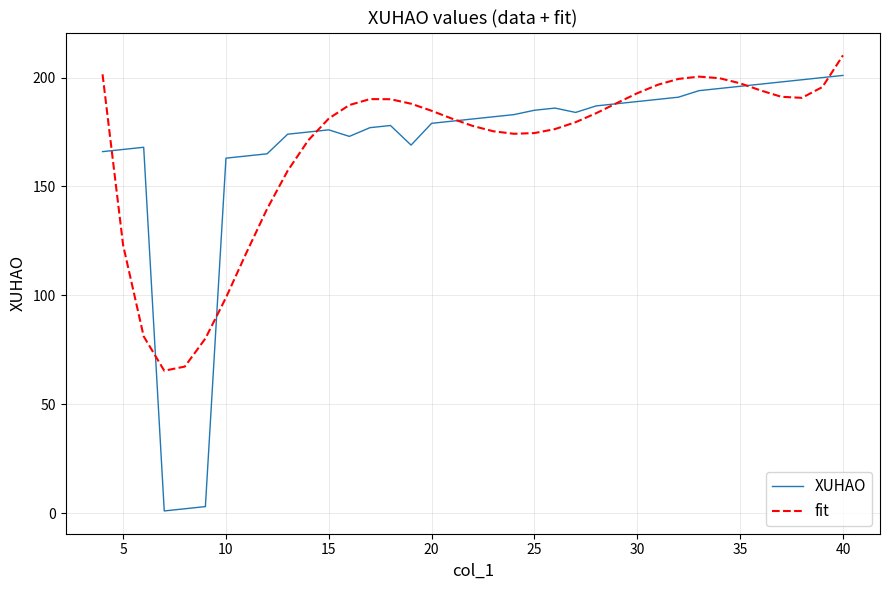

True or false: XUHAO and fit intersect in this chart.

True